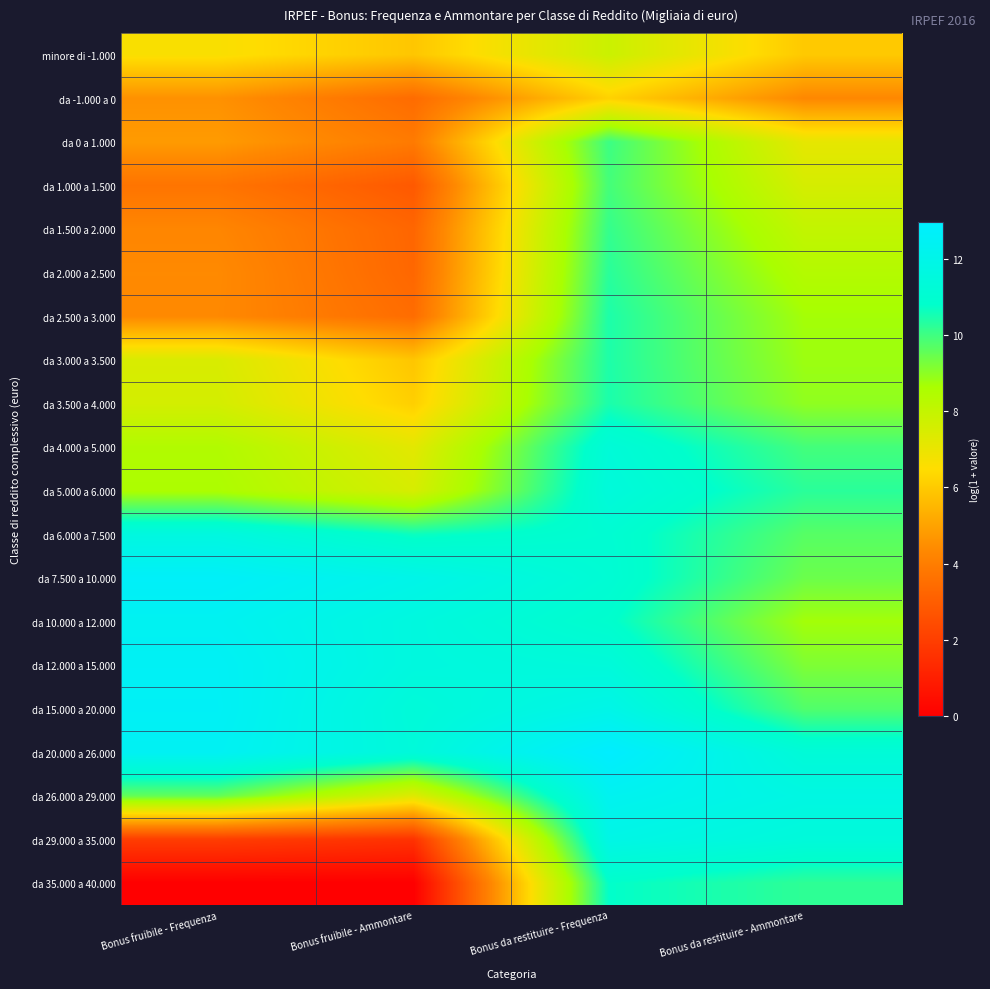

Reading left to right, transcribe all the data shown in this chart.

minore di -1.000: Bonus fruibile - Frequenza=6.6	Bonus fruibile - Ammontare=5.9	Bonus da restituire - Frequenza=7.8	Bonus da restituire - Ammontare=6.0
da -1.000 a 0: Bonus fruibile - Frequenza=4.6	Bonus fruibile - Ammontare=3.4	Bonus da restituire - Frequenza=6.2	Bonus da restituire - Ammontare=4.3
da 0 a 1.000: Bonus fruibile - Frequenza=4.8	Bonus fruibile - Ammontare=3.9	Bonus da restituire - Frequenza=10.0	Bonus da restituire - Ammontare=7.1
da 1.000 a 1.500: Bonus fruibile - Frequenza=3.7	Bonus fruibile - Ammontare=2.8	Bonus da restituire - Frequenza=9.9	Bonus da restituire - Ammontare=7.5
da 1.500 a 2.000: Bonus fruibile - Frequenza=4.3	Bonus fruibile - Ammontare=3.3	Bonus da restituire - Frequenza=10.1	Bonus da restituire - Ammontare=8.0
da 2.000 a 2.500: Bonus fruibile - Frequenza=4.4	Bonus fruibile - Ammontare=3.3	Bonus da restituire - Frequenza=10.3	Bonus da restituire - Ammontare=8.4
da 2.500 a 3.000: Bonus fruibile - Frequenza=4.4	Bonus fruibile - Ammontare=3.5	Bonus da restituire - Frequenza=10.4	Bonus da restituire - Ammontare=8.7
da 3.000 a 3.500: Bonus fruibile - Frequenza=7.4	Bonus fruibile - Ammontare=5.9	Bonus da restituire - Frequenza=10.4	Bonus da restituire - Ammontare=8.8
da 3.500 a 4.000: Bonus fruibile - Frequenza=7.6	Bonus fruibile - Ammontare=6.1	Bonus da restituire - Frequenza=10.5	Bonus da restituire - Ammontare=9.0
da 4.000 a 5.000: Bonus fruibile - Frequenza=8.4	Bonus fruibile - Ammontare=7.2	Bonus da restituire - Frequenza=11.3	Bonus da restituire - Ammontare=9.9
da 5.000 a 6.000: Bonus fruibile - Frequenza=8.6	Bonus fruibile - Ammontare=7.5	Bonus da restituire - Frequenza=11.4	Bonus da restituire - Ammontare=10.3
da 6.000 a 7.500: Bonus fruibile - Frequenza=11.6	Bonus fruibile - Ammontare=10.7	Bonus da restituire - Frequenza=11.1	Bonus da restituire - Ammontare=9.7
da 7.500 a 10.000: Bonus fruibile - Frequenza=12.7	Bonus fruibile - Ammontare=12.0	Bonus da restituire - Frequenza=11.1	Bonus da restituire - Ammontare=9.4
da 10.000 a 12.000: Bonus fruibile - Frequenza=12.4	Bonus fruibile - Ammontare=11.6	Bonus da restituire - Frequenza=10.9	Bonus da restituire - Ammontare=8.7
da 12.000 a 15.000: Bonus fruibile - Frequenza=12.5	Bonus fruibile - Ammontare=11.6	Bonus da restituire - Frequenza=11.4	Bonus da restituire - Ammontare=9.2
da 15.000 a 20.000: Bonus fruibile - Frequenza=12.6	Bonus fruibile - Ammontare=11.3	Bonus da restituire - Frequenza=12.0	Bonus da restituire - Ammontare=9.8
da 20.000 a 26.000: Bonus fruibile - Frequenza=12.5	Bonus fruibile - Ammontare=11.4	Bonus da restituire - Frequenza=13.0	Bonus da restituire - Ammontare=11.3
da 26.000 a 29.000: Bonus fruibile - Frequenza=9.5	Bonus fruibile - Ammontare=7.3	Bonus da restituire - Frequenza=12.3	Bonus da restituire - Ammontare=11.7
da 29.000 a 35.000: Bonus fruibile - Frequenza=1.9	Bonus fruibile - Ammontare=1.6	Bonus da restituire - Frequenza=11.9	Bonus da restituire - Ammontare=11.4
da 35.000 a 40.000: Bonus fruibile - Frequenza=0.0	Bonus fruibile - Ammontare=0.0	Bonus da restituire - Frequenza=10.8	Bonus da restituire - Ammontare=10.2